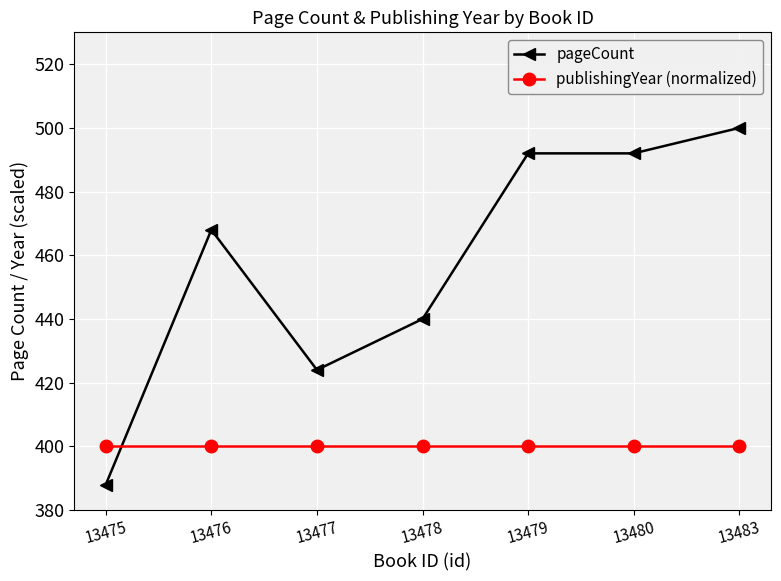

Read the publishingYear (normalized) value at 13476.

400